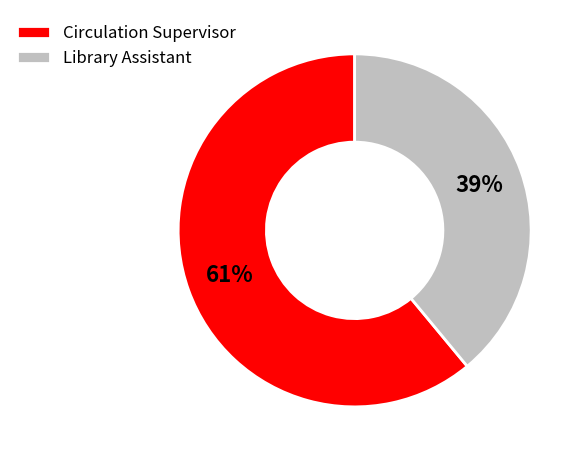

Combined, do Library Assistant and Circulation Supervisor account for over 50%?

Yes